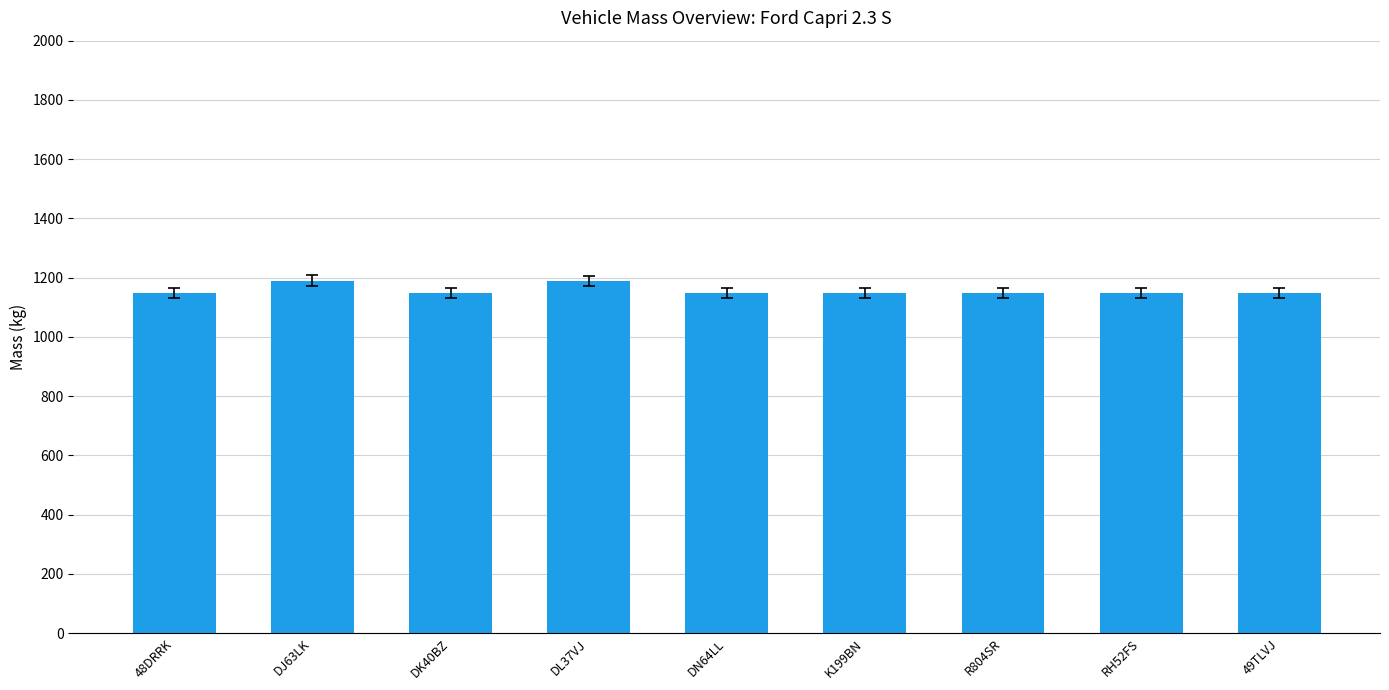

What is the minimum value shown in the chart?

1148